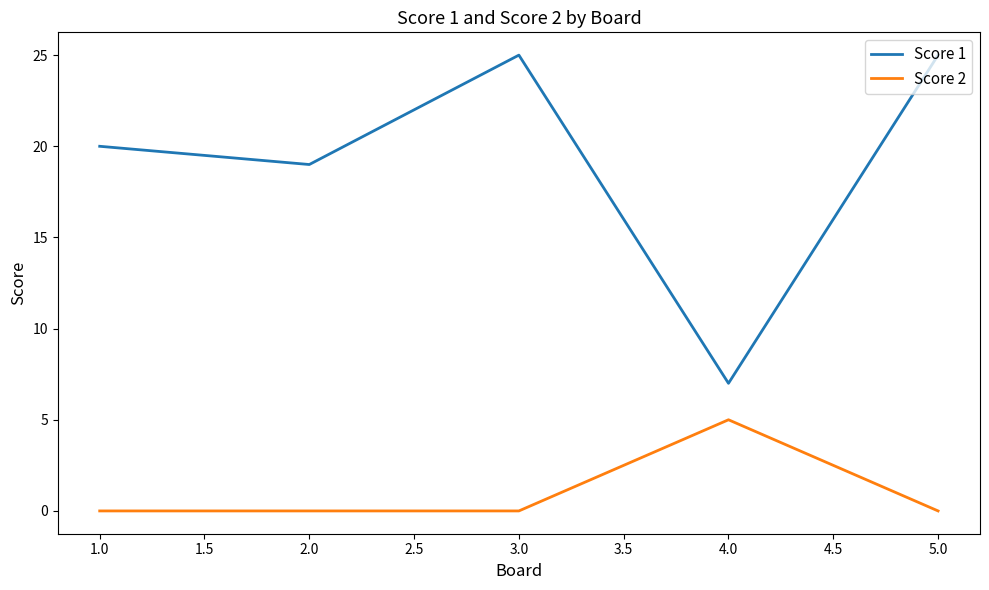

True or false: Score 1 has a value of 13 at 1.0.

False